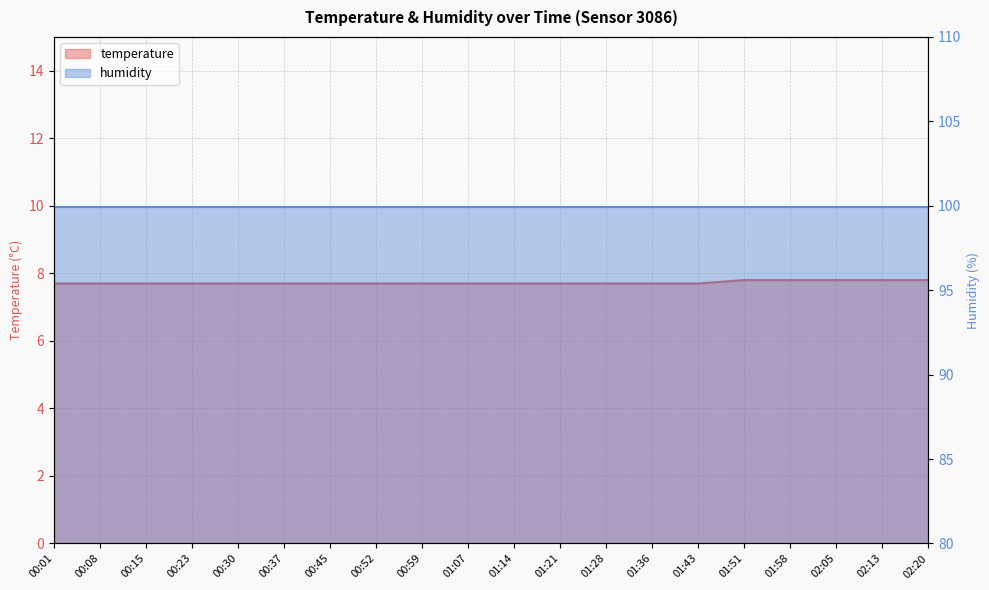

Where is the data nearest to the value 7?

00:01